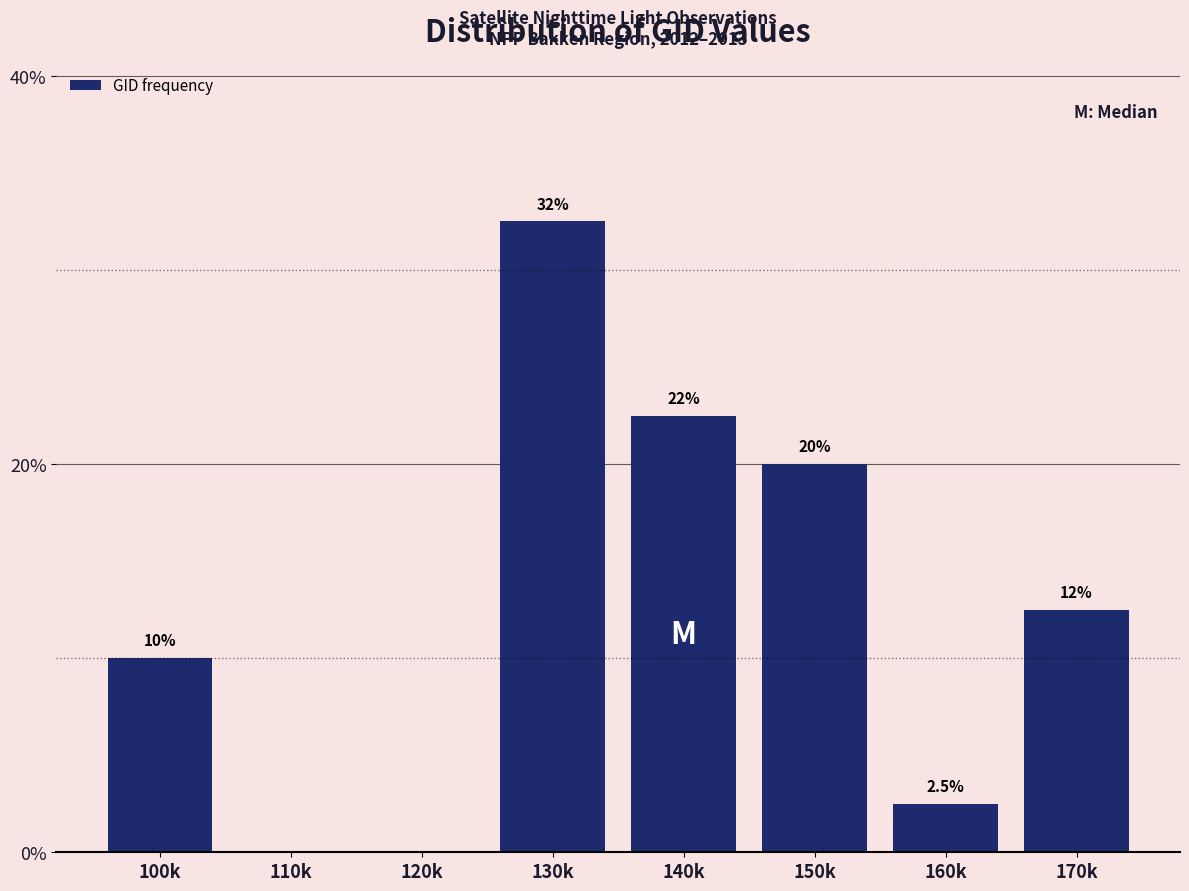

Reading right to left, extract all data points from this chart.

170k=12.5	160k=2.5	150k=20.0	140k=22.5	130k=32.5	120k=0.0	110k=0.0	100k=10.0